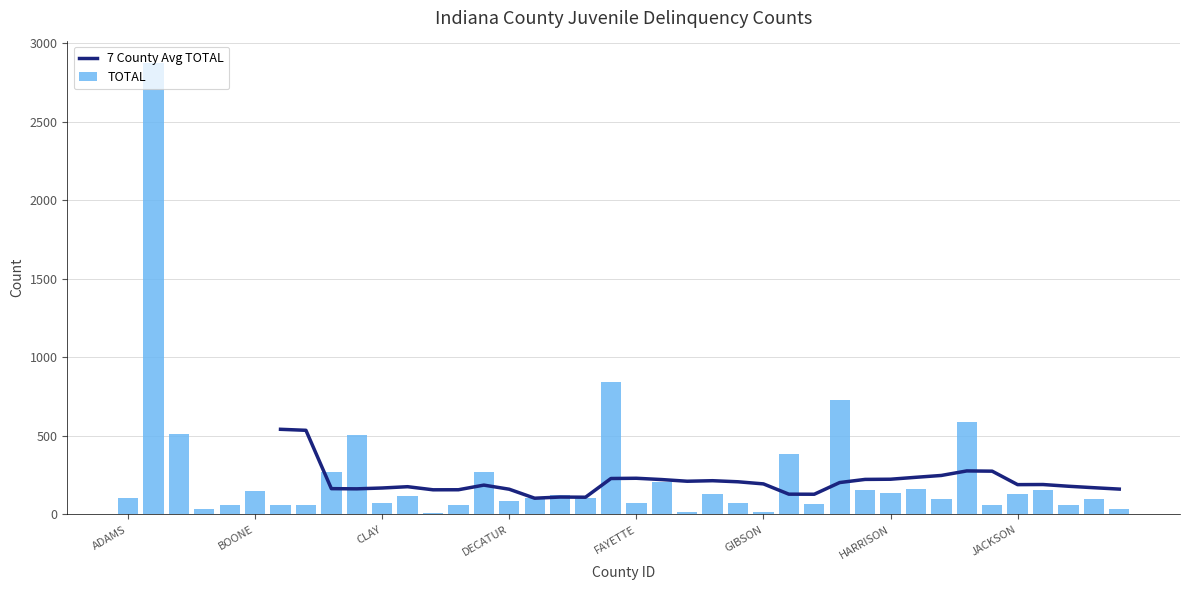

What is the highest value of the TOTAL series?

2873